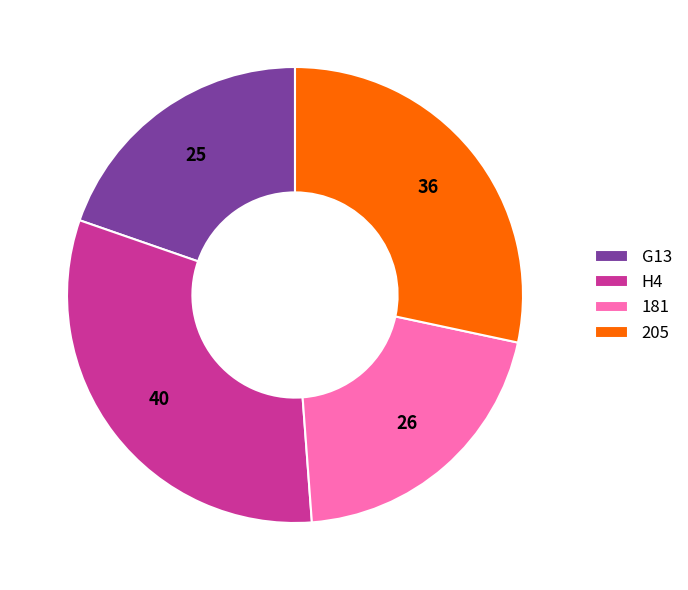

Is it true that 181 is 28% of the pie?

False